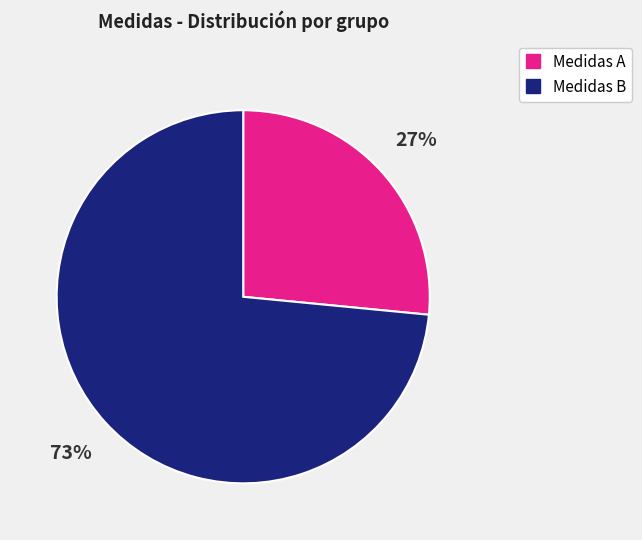

To the nearest percent, what is the average slice percentage?

50%